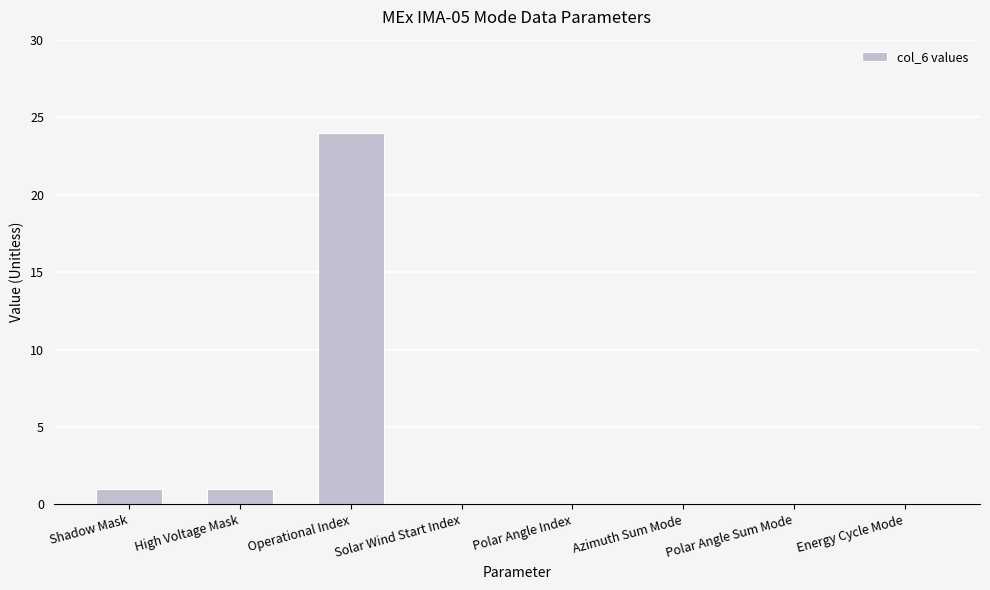

The chart shows a value of 34 at Operational Index. True or false?

False